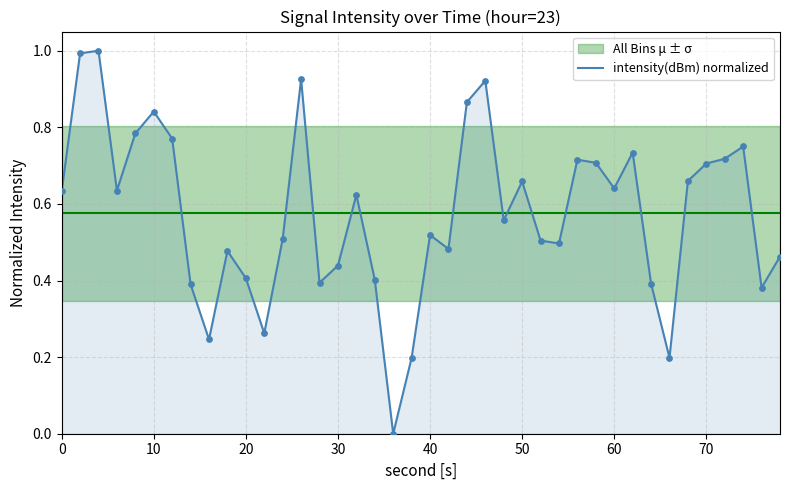

Is it true that intensity(dBm) normalized equals 0.7 at 70?

True